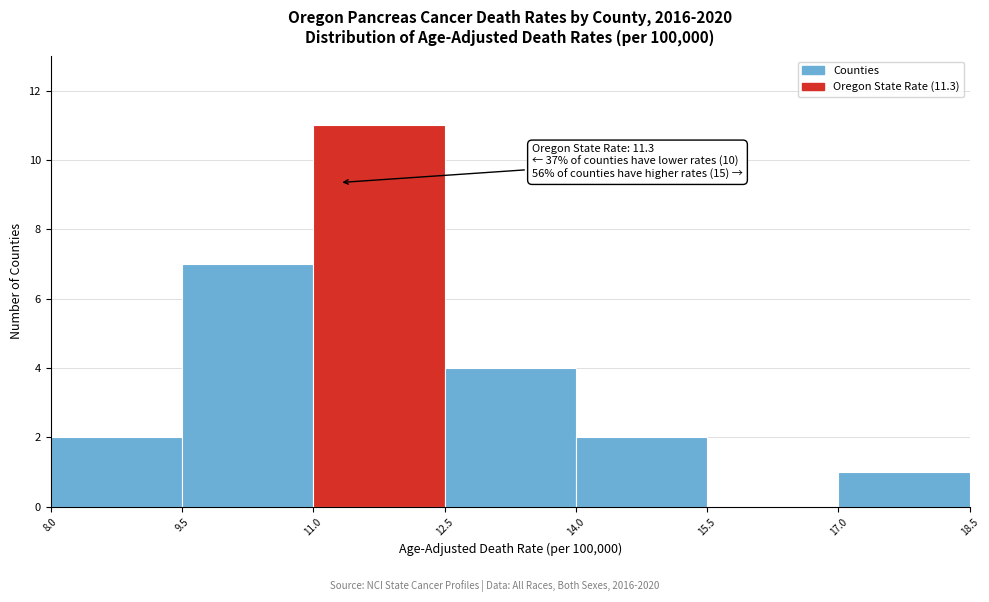

Over which range of the x-axis is the bar tallest?

11.0 to 12.5